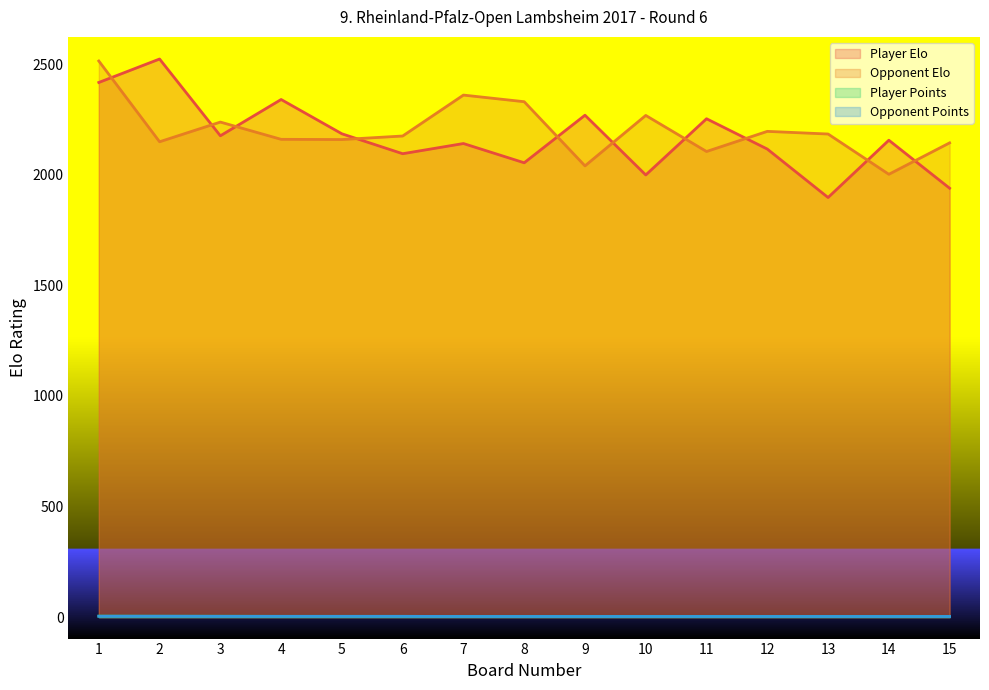

True or false: Player Elo and Opponent Points intersect in this chart.

False